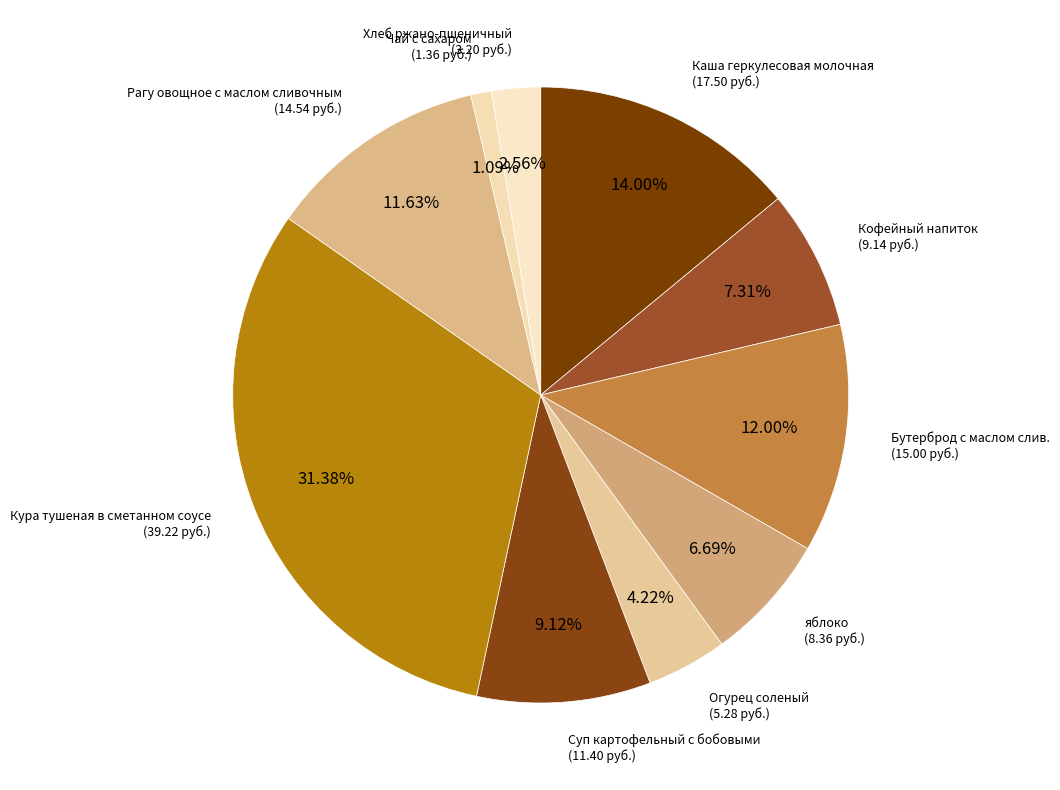

Which slice is the largest?

Кура тушеная в сметанном соусе